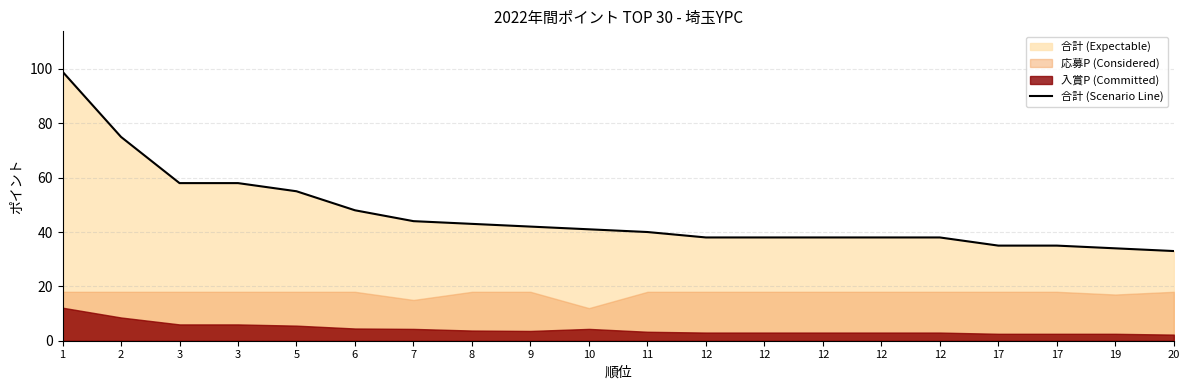

What is the sum of the values at 12 and 2?

113